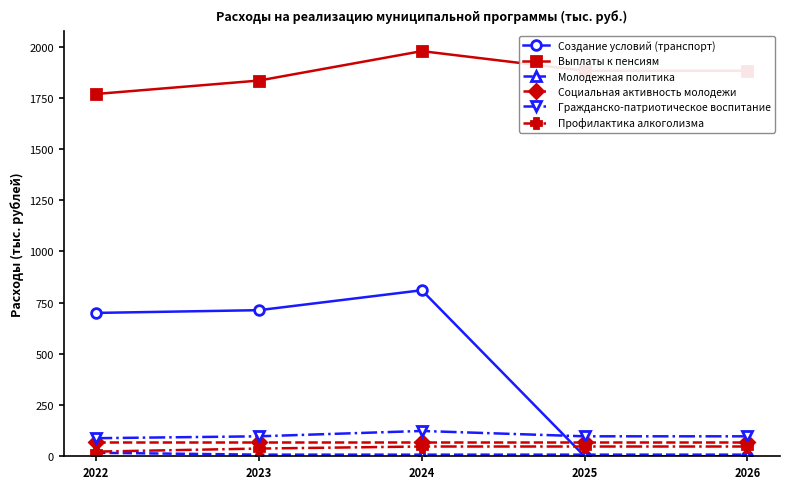

True or false: Социальная активность молодежи and Гражданско-патриотическое воспитание cross at least once.

False